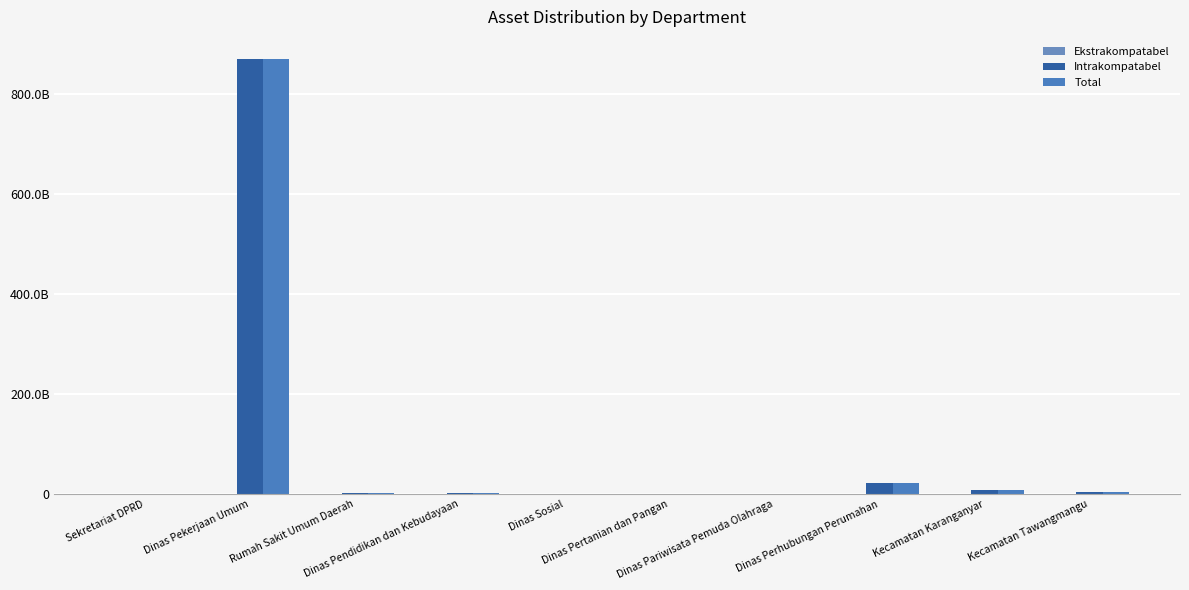

What is the value of the Total bar at the 9th from the left?

8266665930